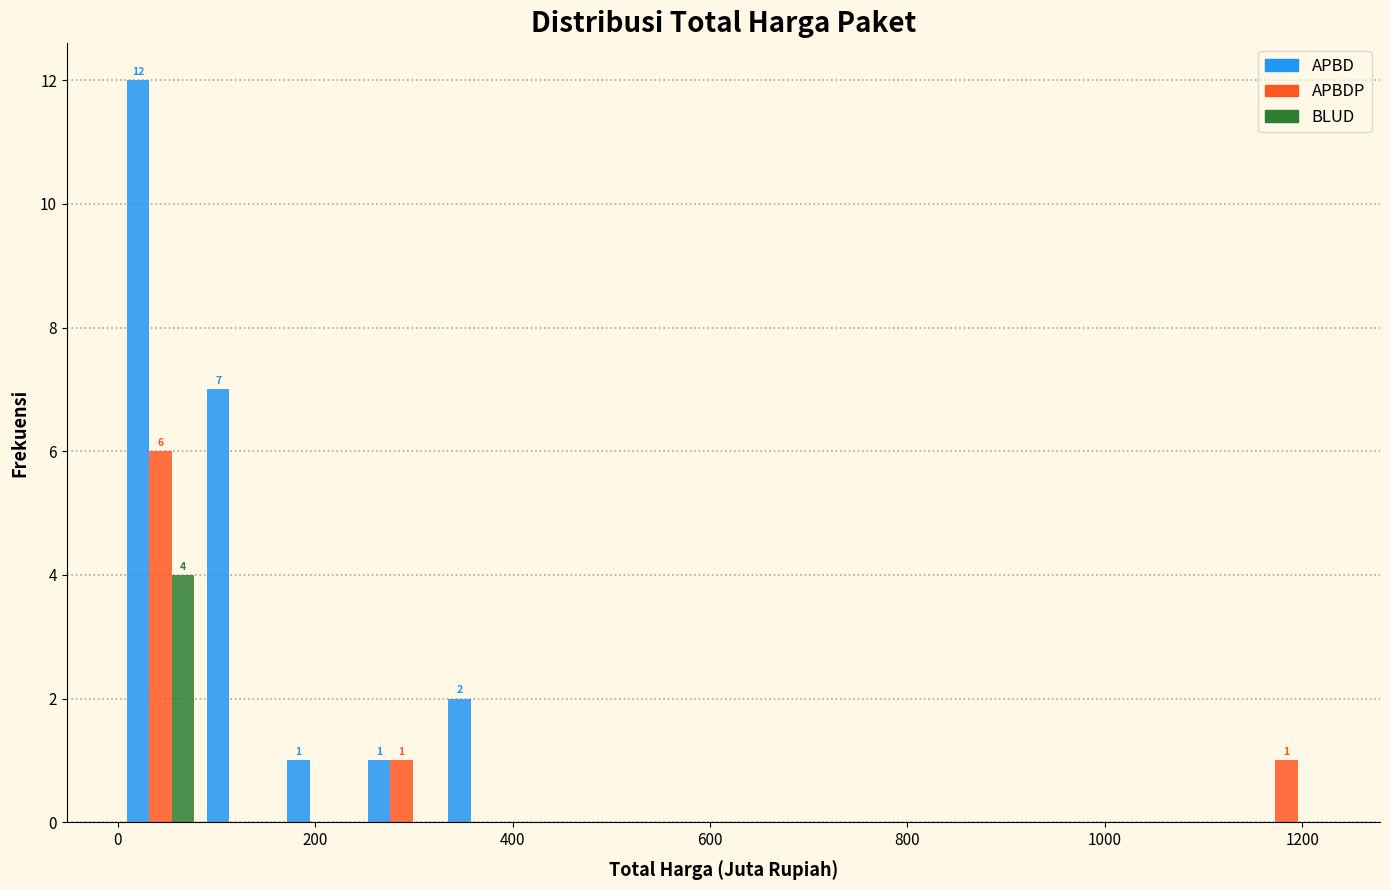

In the APBD series, which range on the x-axis has the tallest bar?

0 to 80